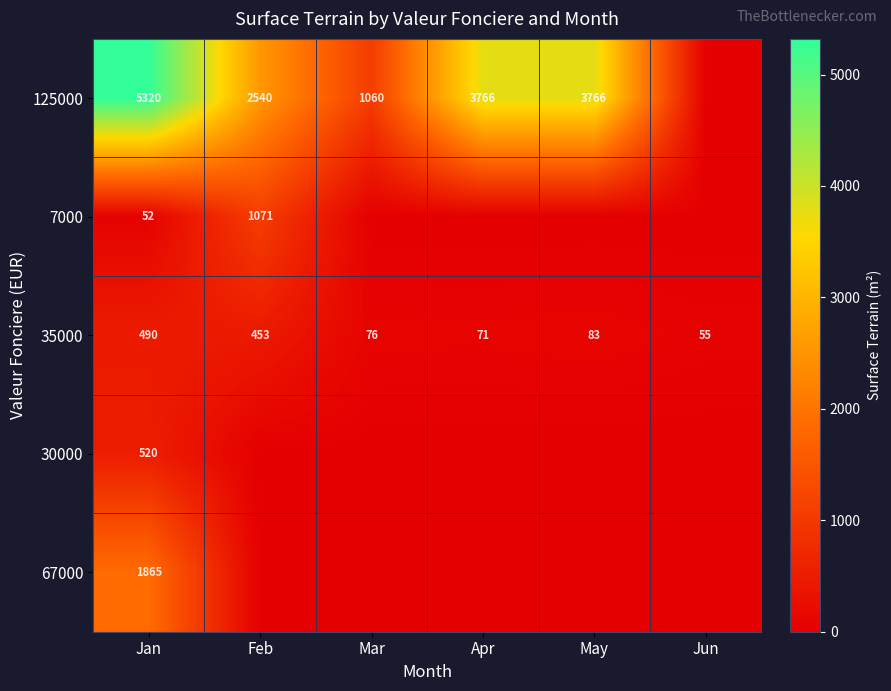

Count the number of data series in this chart.

5